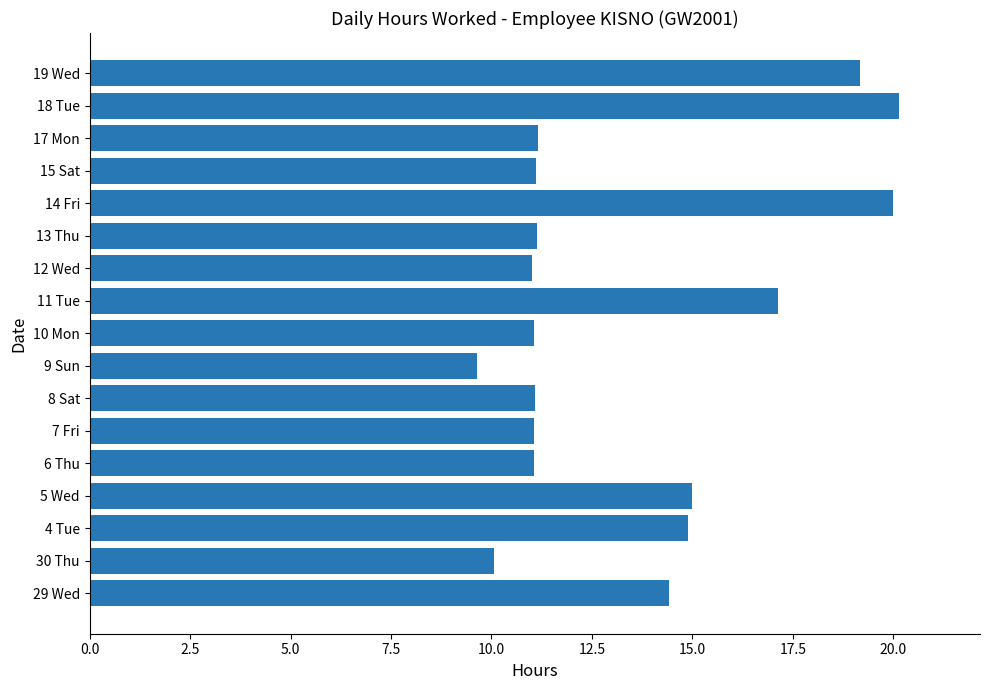

Which has a higher value, 7 Fri or 19 Wed?

19 Wed